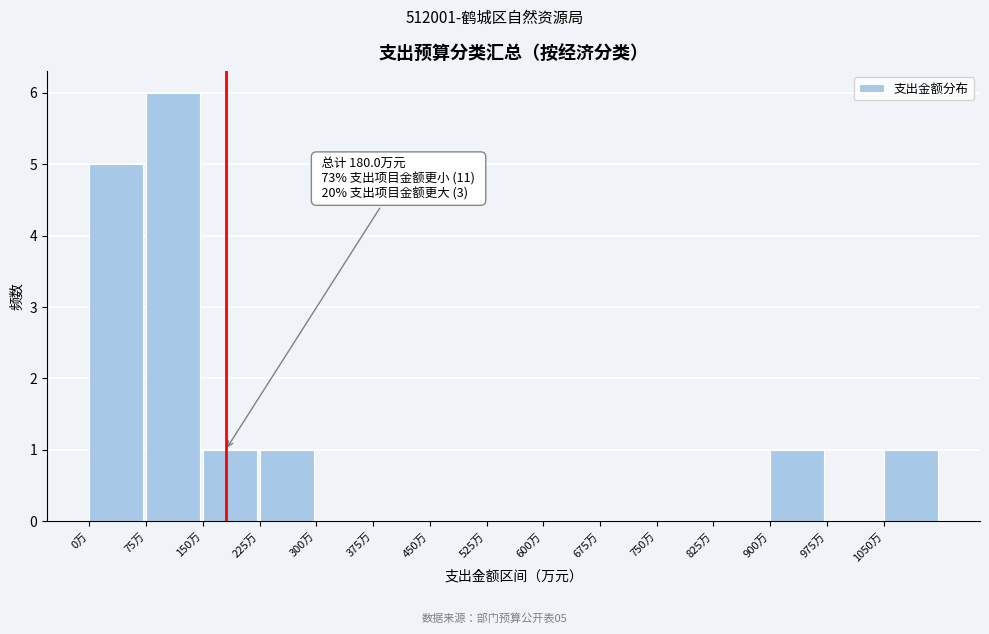

Which range on the x-axis has the tallest bar?

75 to 150